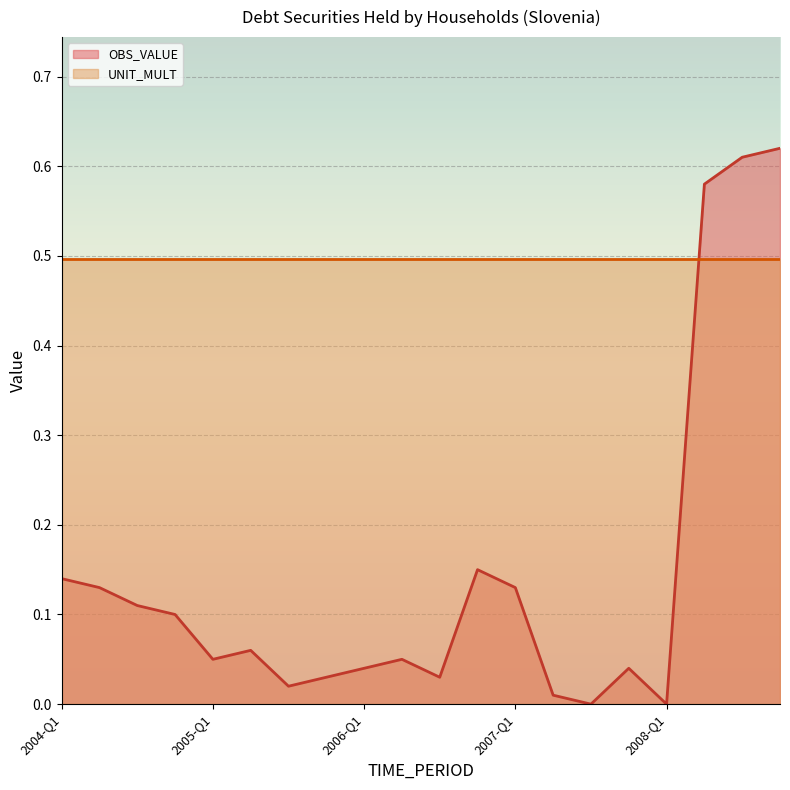

What is the sum of all values?

2.9